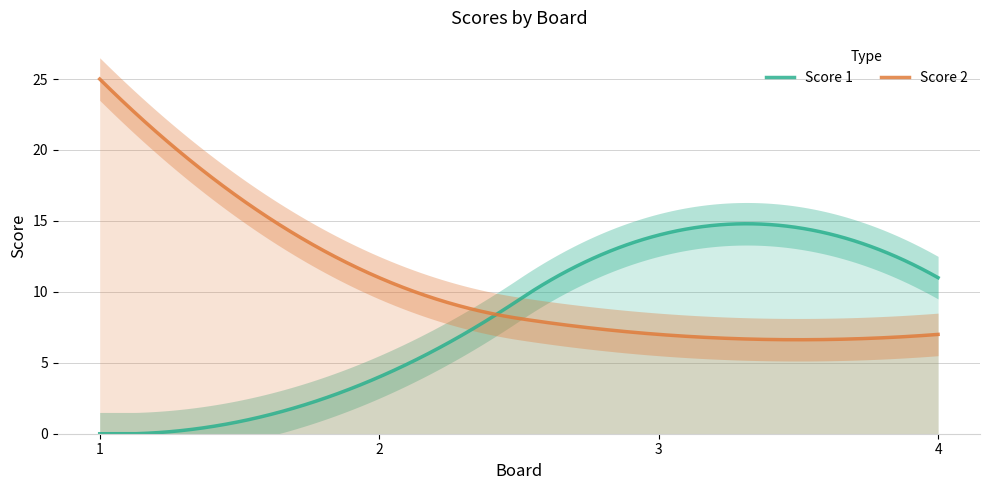

At which category is the sum across all series the highest?

1